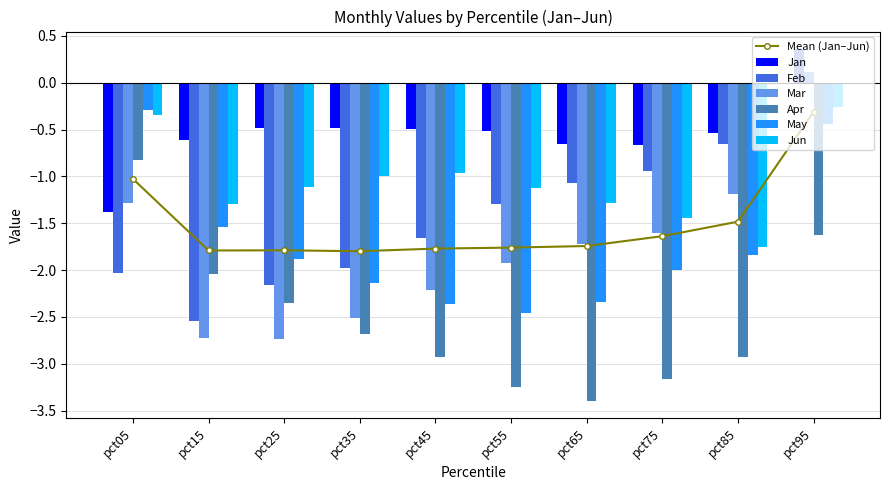

What is the value of the Jun bar at the 1st from the left?

-0.3